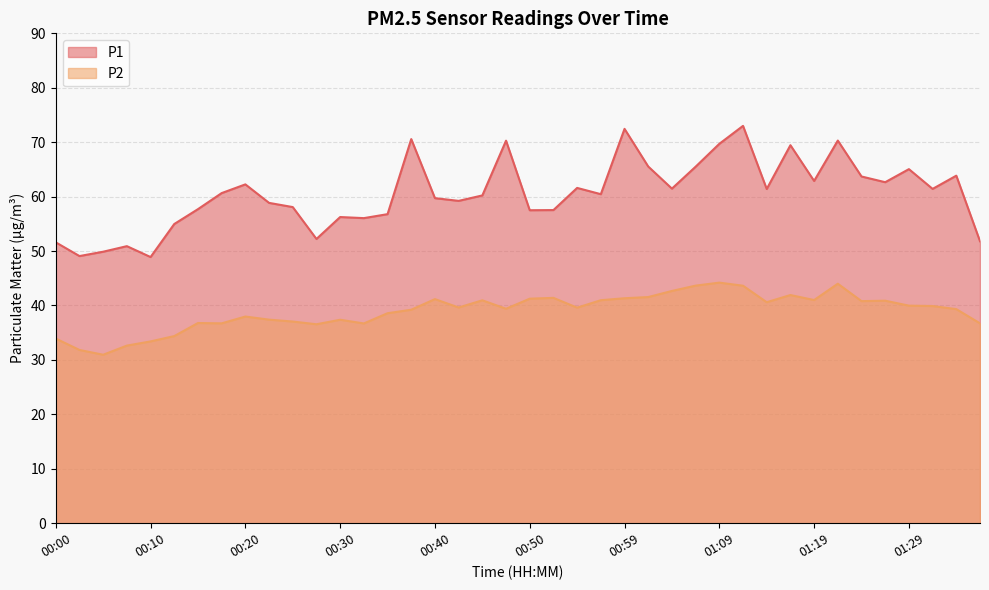

At which category is the sum across all series the highest?

01:12